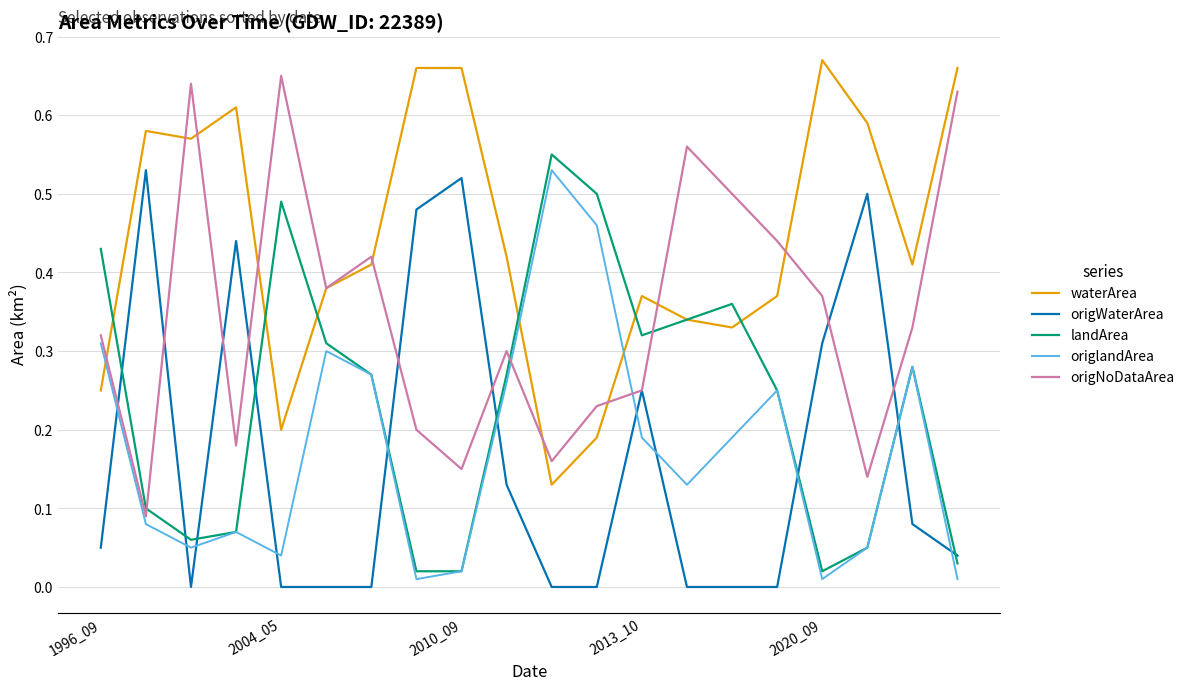

At how many categories does at least one series exceed 0?

20